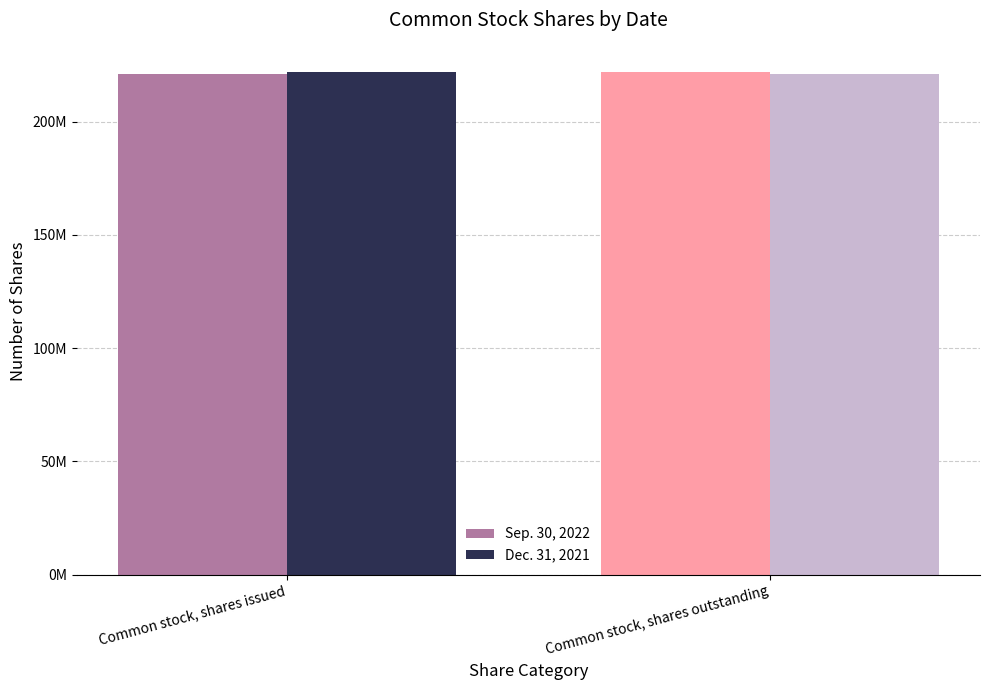

Does the chart contain any negative values?

No